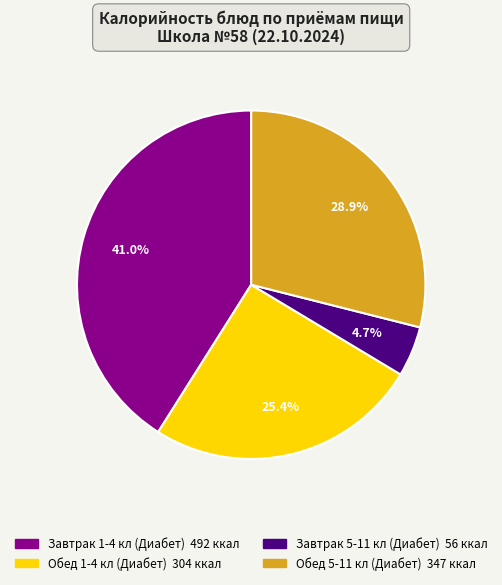

Which slice is the smallest?

Завтрак 5-11 кл (Диабет)